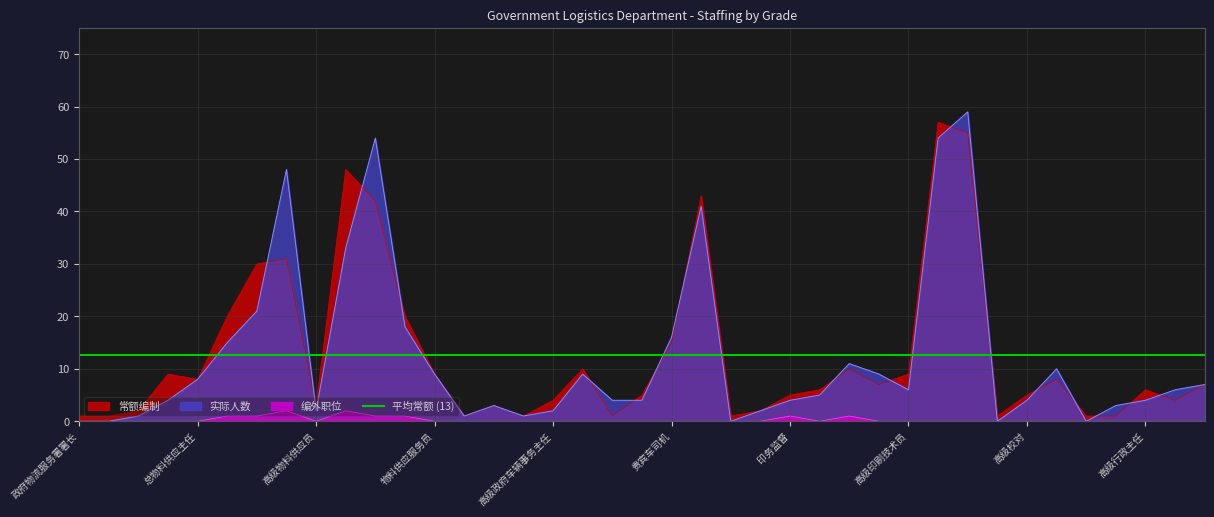

What is the maximum value for 编外职位?

2